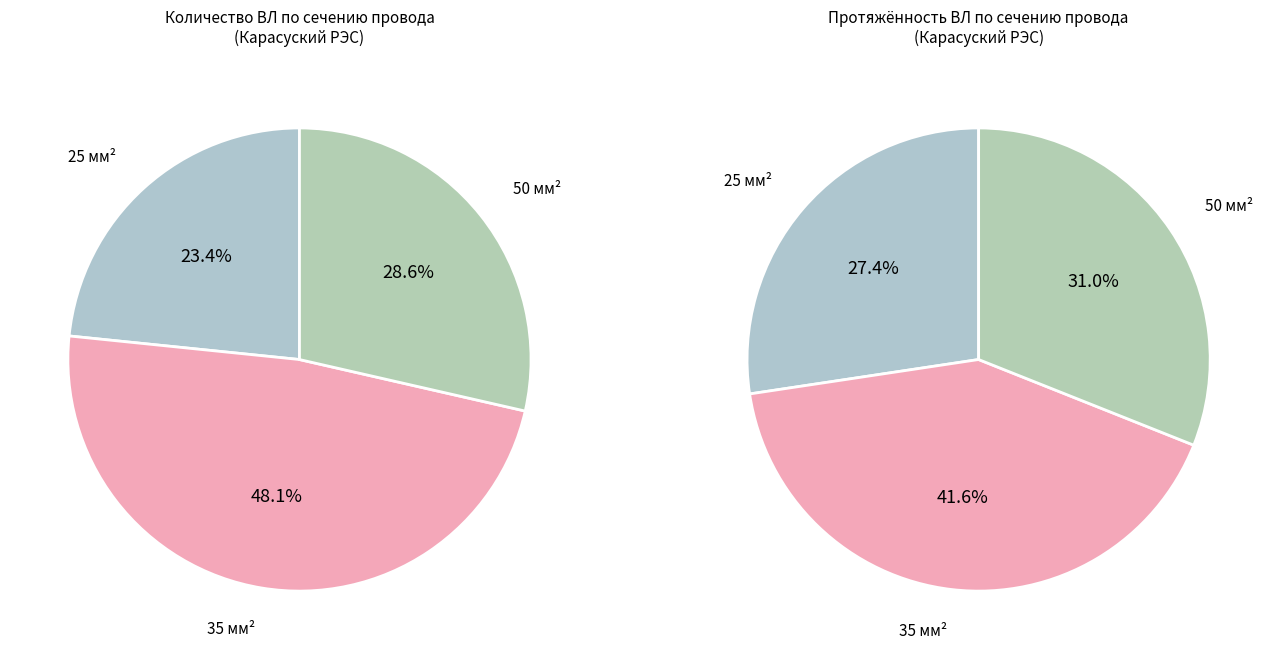

To the nearest percent, what is the difference between the largest and smallest slice percentages?

25%